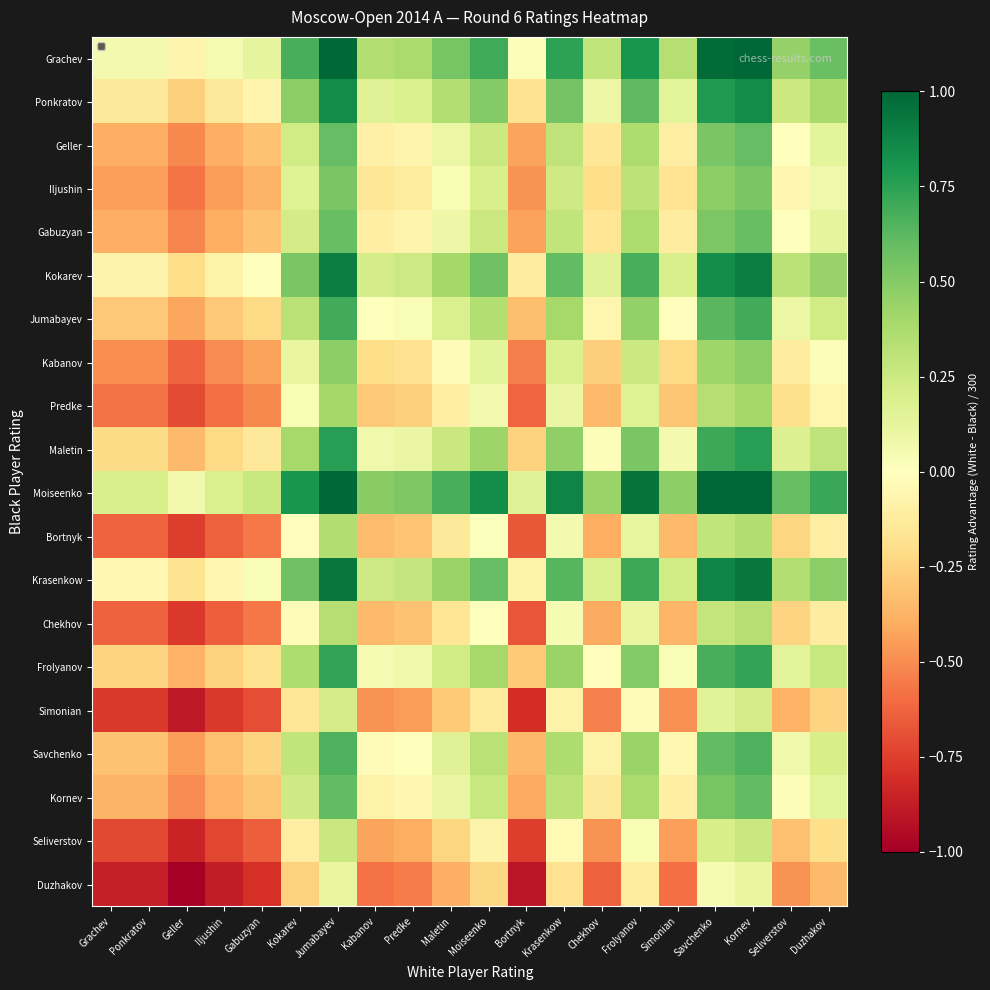

Which has a higher value, Moiseenko or Frolyanov?

Frolyanov